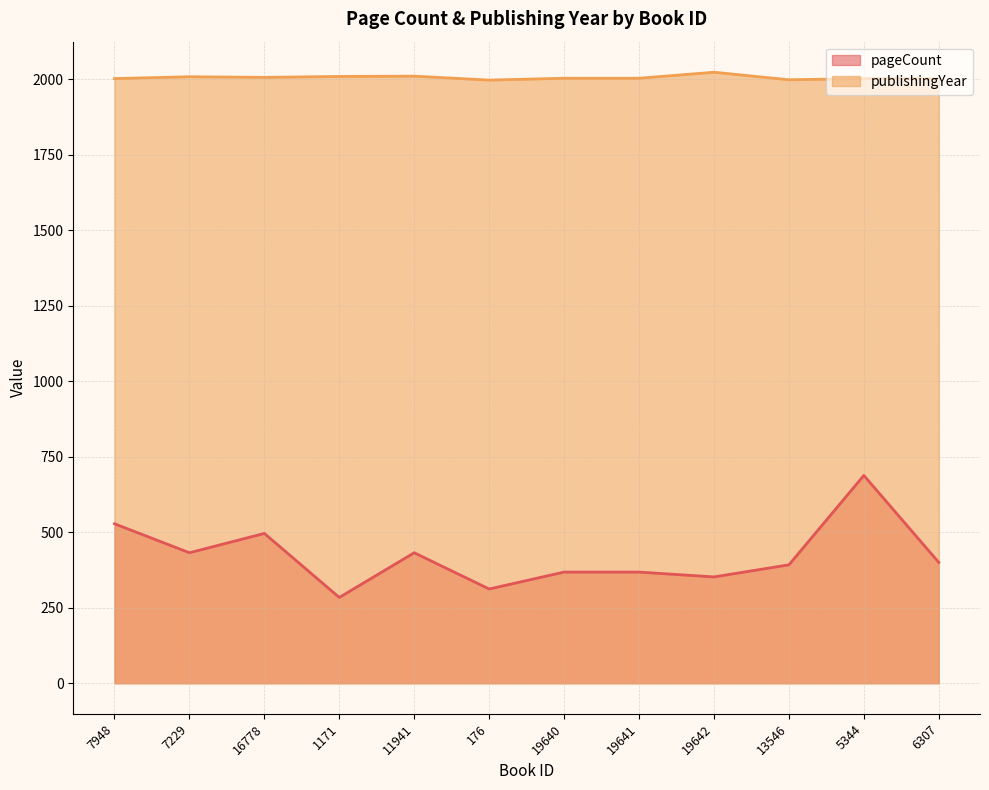

What is the difference between the highest and lowest values at 19640?

1635